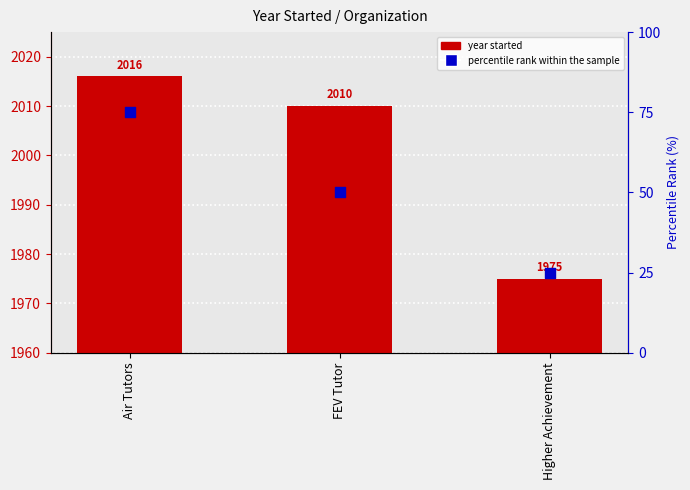

Which series has the largest total across all categories?

Year Started